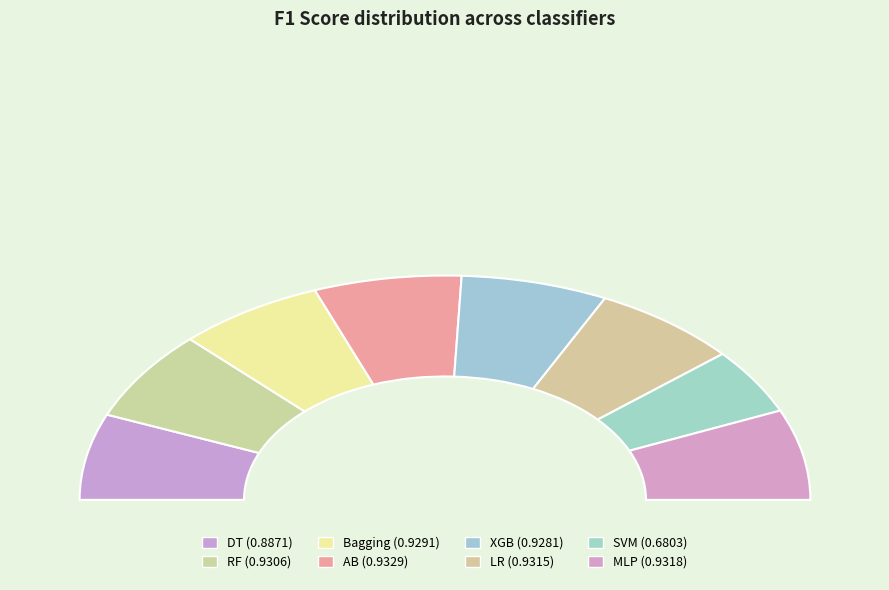

The SVM slice represents 22% of the pie. True or false?

False